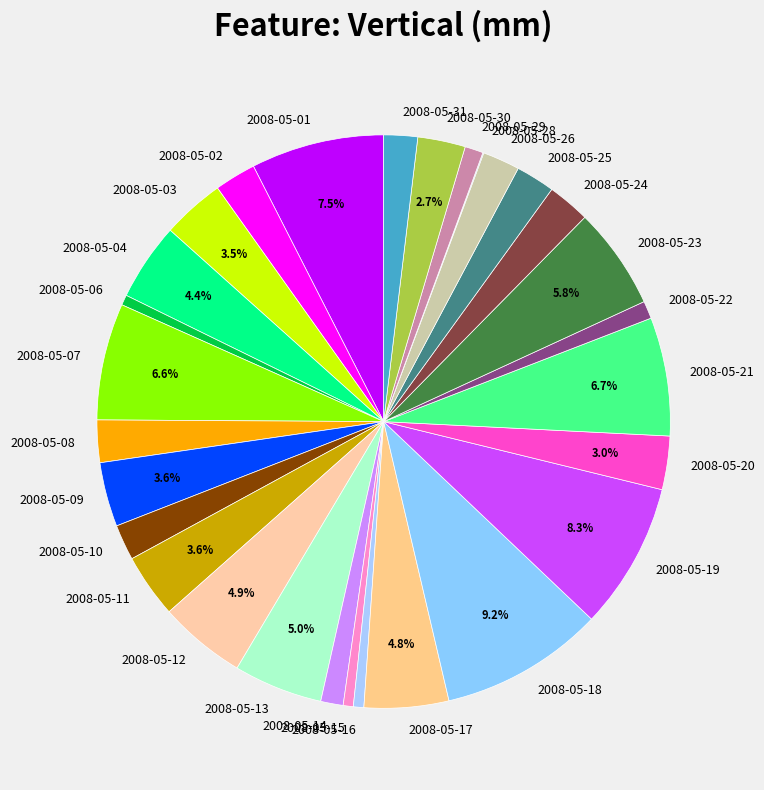

To the nearest percent, what is the average slice percentage?

3%